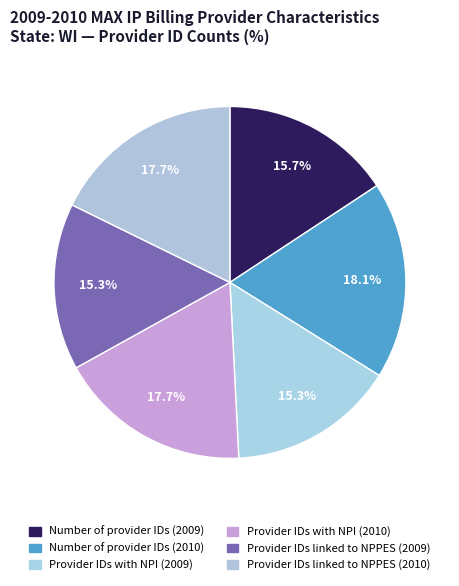

Which category has the biggest portion of the pie?

Number of provider IDs (2010)